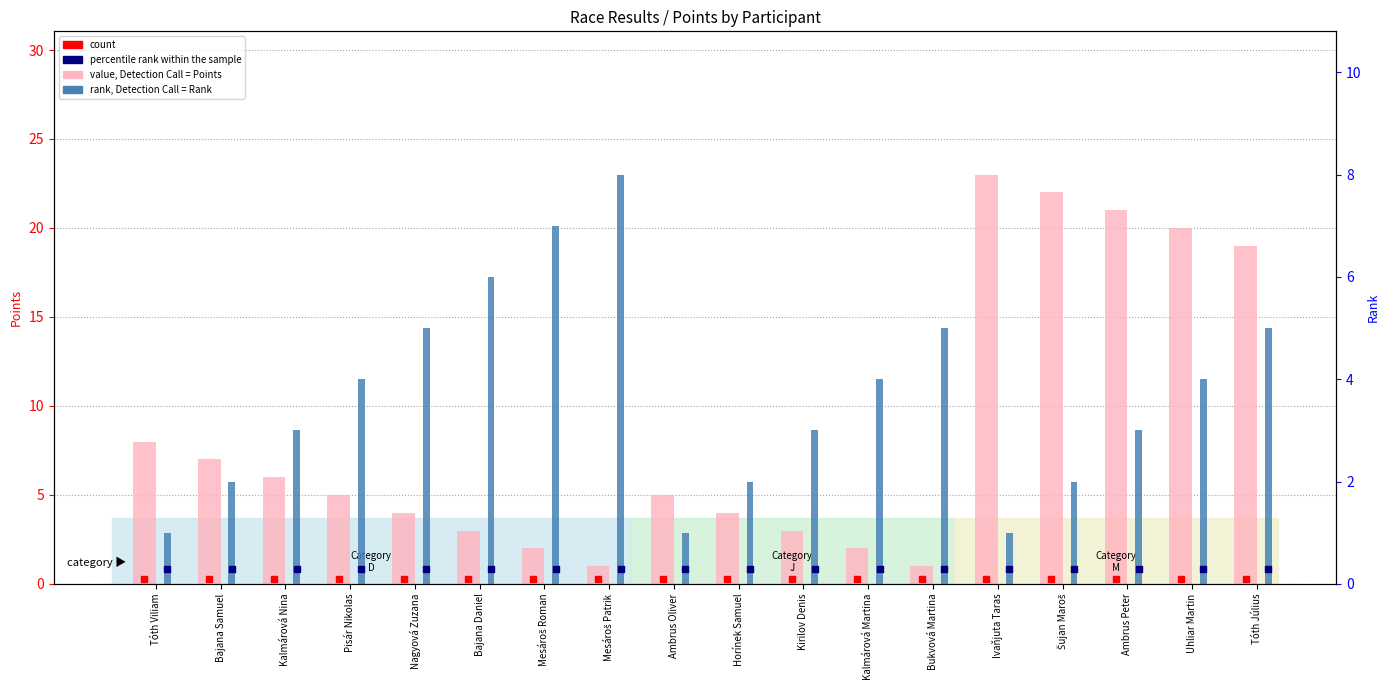

Which series has the largest Y range (max minus min)?

Points